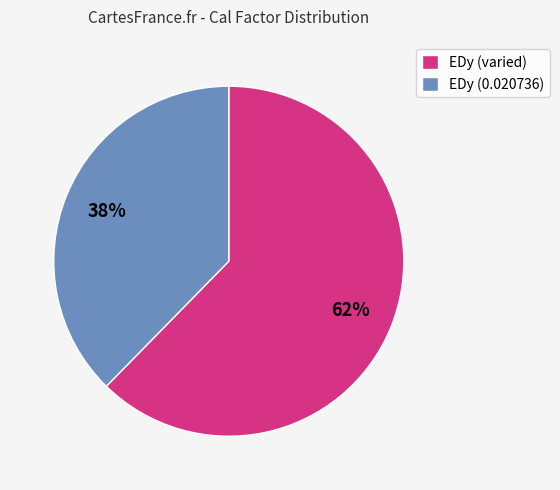

Count the number of slices in the pie.

2